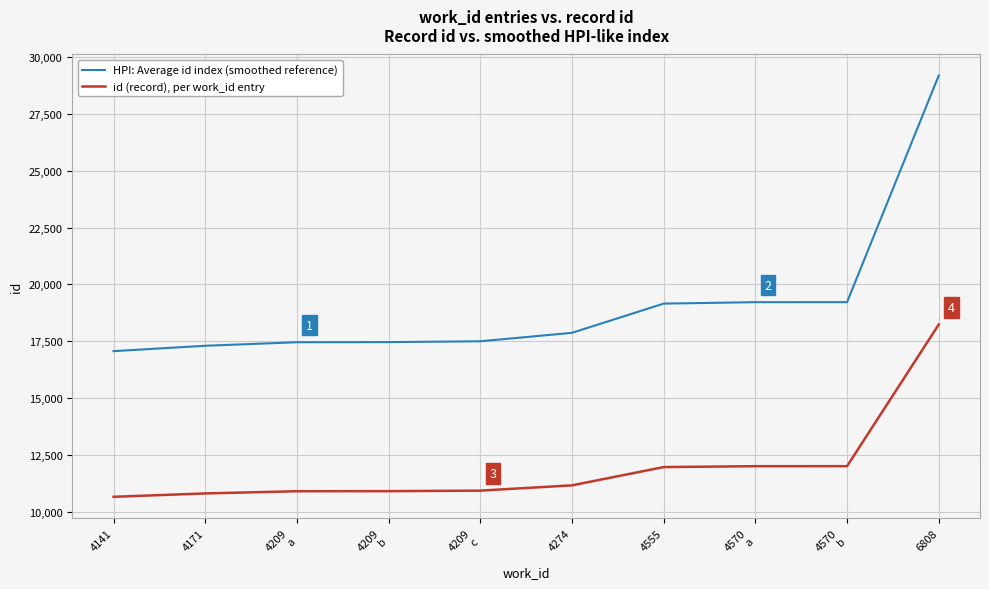

What is the difference between the highest and lowest values at 4555?

7184.4